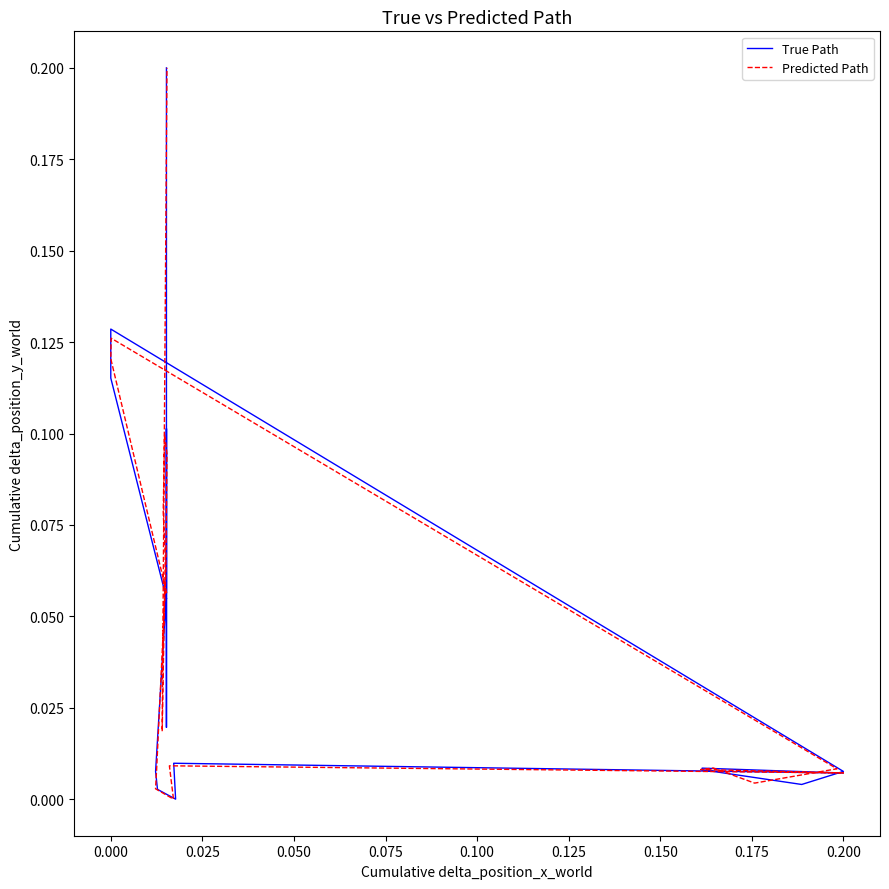

At which label is Predicted Path closest to 0?

0.200